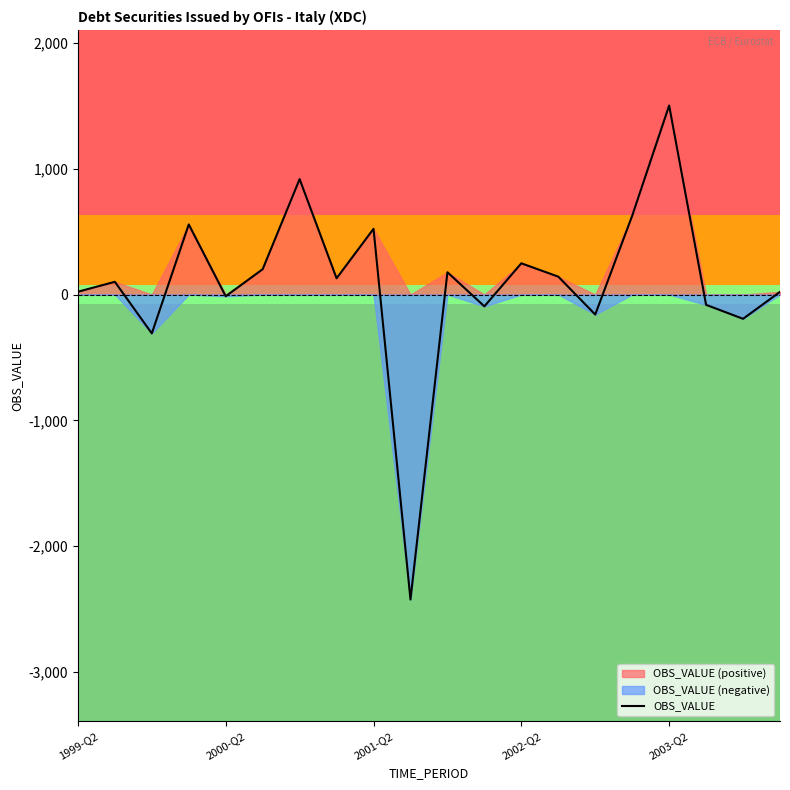

How many distinct data groups are displayed?

1